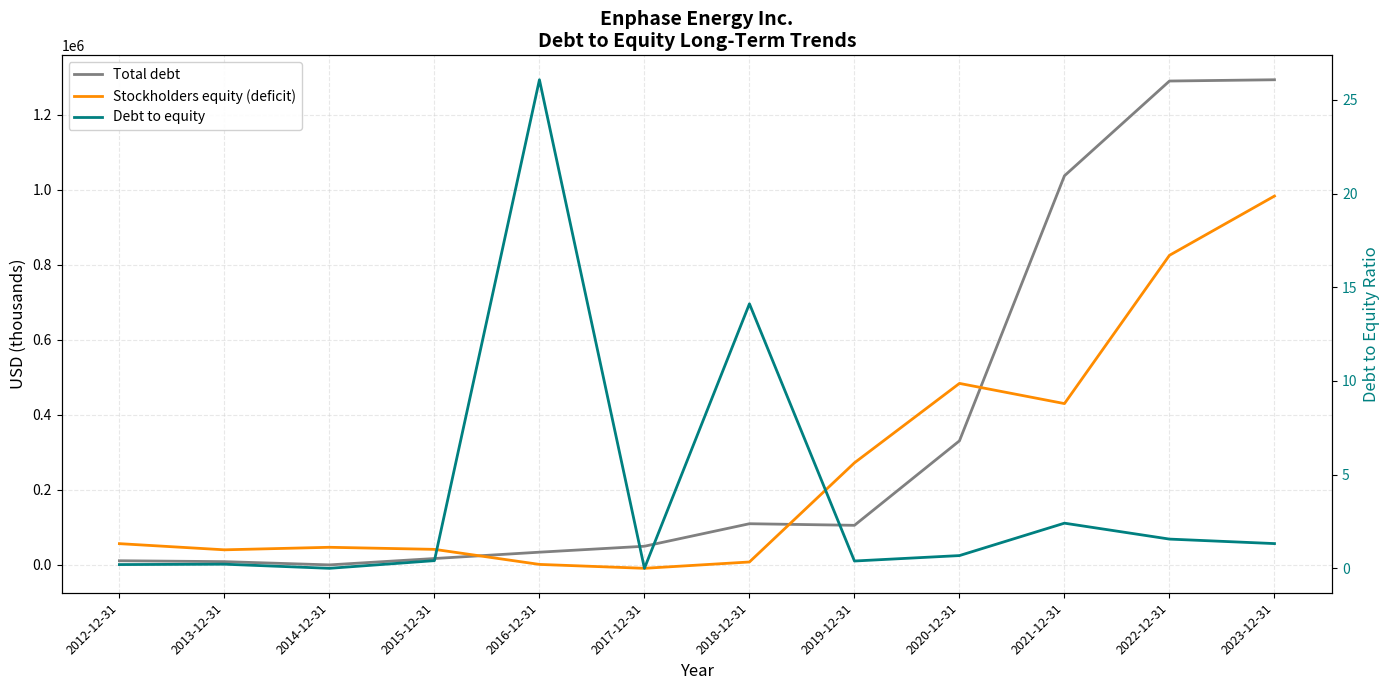

Between which two adjacent categories do Stockholders equity (deficit) and Debt to equity first intersect?

2016-12-31 and 2017-12-31